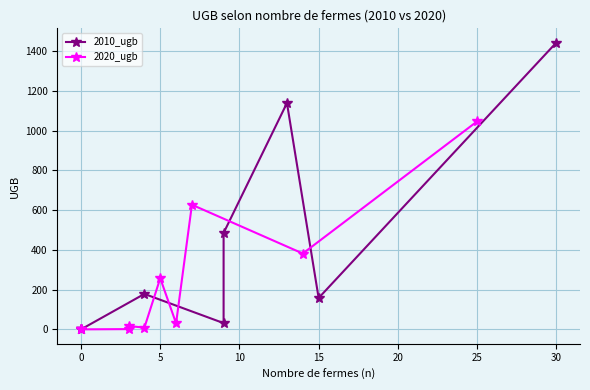

What is the difference between the second highest and minimum values in the 2020_ugb series?

627.3